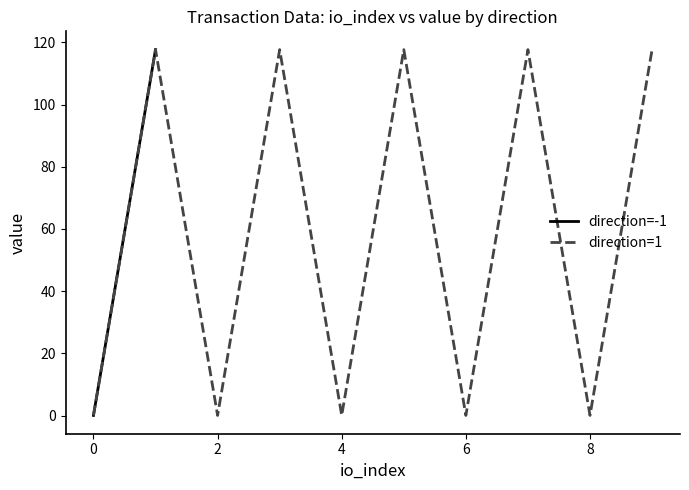

True or false: direction=1 and direction=-1 cross at least once.

False